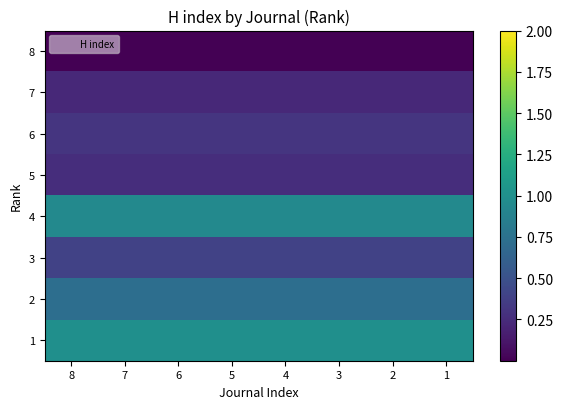

Reading left to right, extract all data points from this chart.

8: 8=0.0	7=0.0	6=0.0	5=0.0	4=0.0	3=0.0	2=0.0	1=0.0
7: 8=0.2	7=0.2	6=0.2	5=0.2	4=0.2	3=0.2	2=0.2	1=0.2
6: 8=0.3	7=0.3	6=0.3	5=0.3	4=0.3	3=0.3	2=0.3	1=0.3
5: 8=0.3	7=0.3	6=0.3	5=0.3	4=0.3	3=0.3	2=0.3	1=0.3
4: 8=0.9	7=0.9	6=0.9	5=0.9	4=0.9	3=0.9	2=0.9	1=0.9
3: 8=0.4	7=0.4	6=0.4	5=0.4	4=0.4	3=0.4	2=0.4	1=0.4
2: 8=0.7	7=0.7	6=0.7	5=0.7	4=0.7	3=0.7	2=0.7	1=0.7
1: 8=1.0	7=1.0	6=1.0	5=1.0	4=1.0	3=1.0	2=1.0	1=1.0